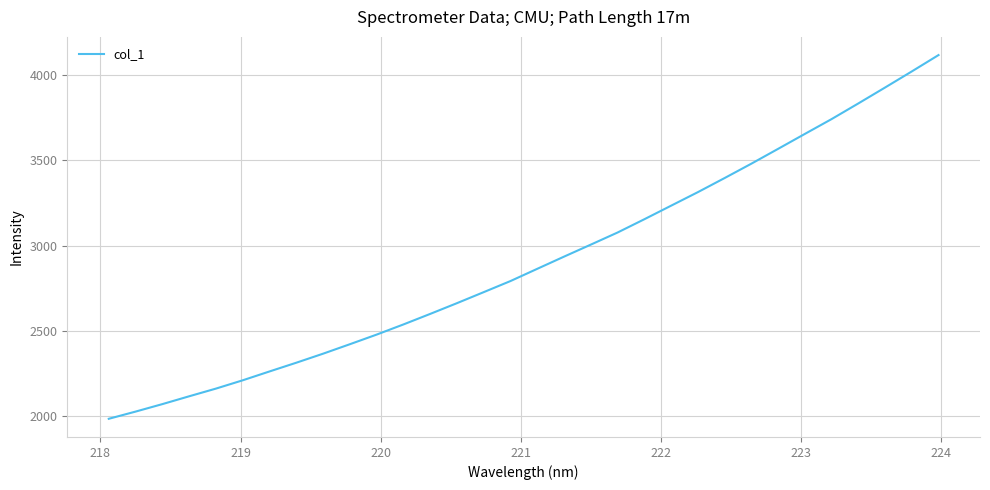

What is the maximum value shown in the chart?

4117.8